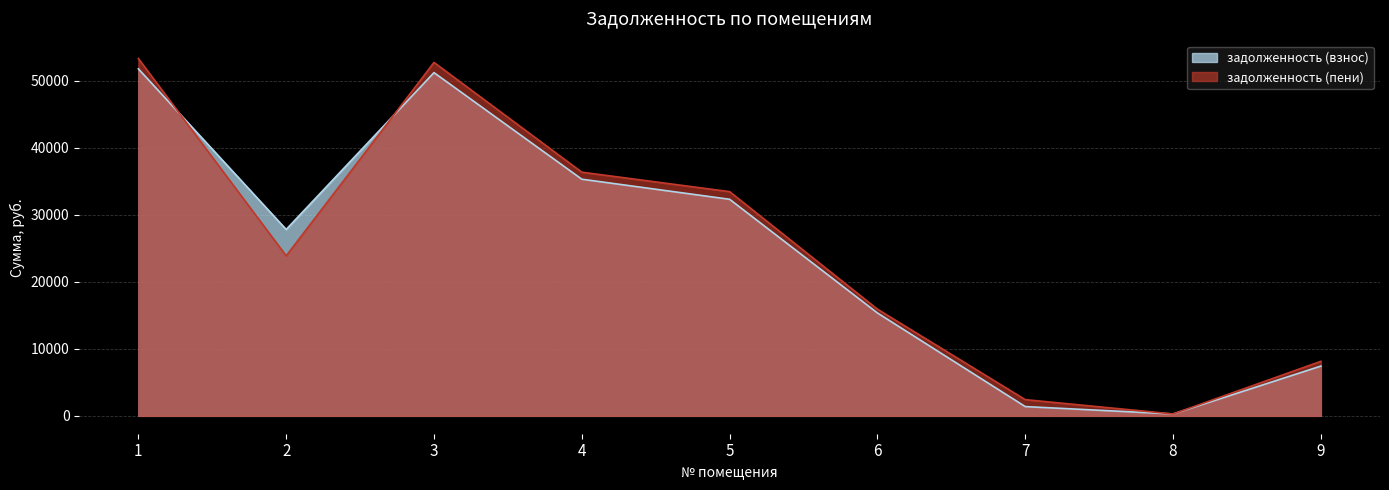

What is the greatest value displayed?

53321.8